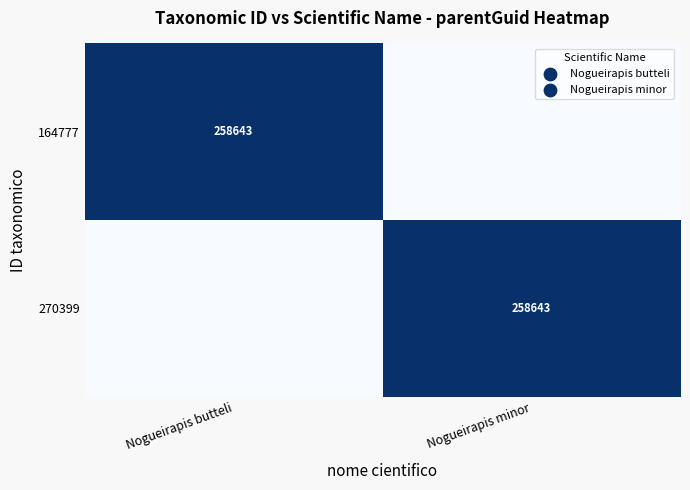

The 164777 series shows 148172 at Nogueirapis butteli. True or false?

False